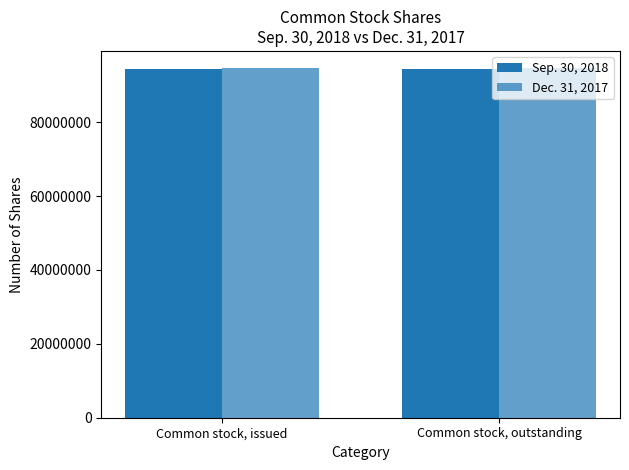

How many distinct data groups are displayed?

2